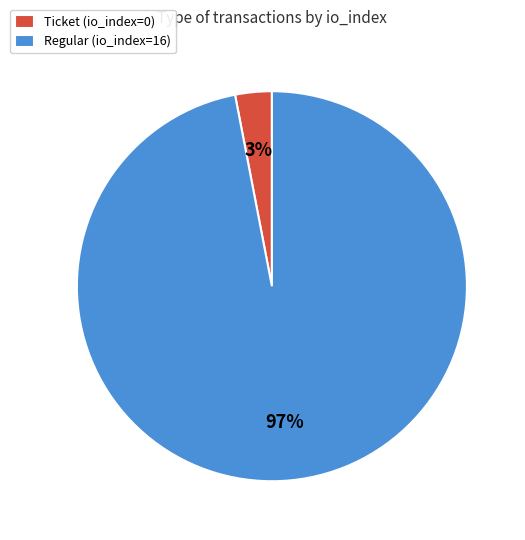

To the nearest percent, what is the combined percentage of Ticket (io_index=0) and Regular (io_index=16)?

100%